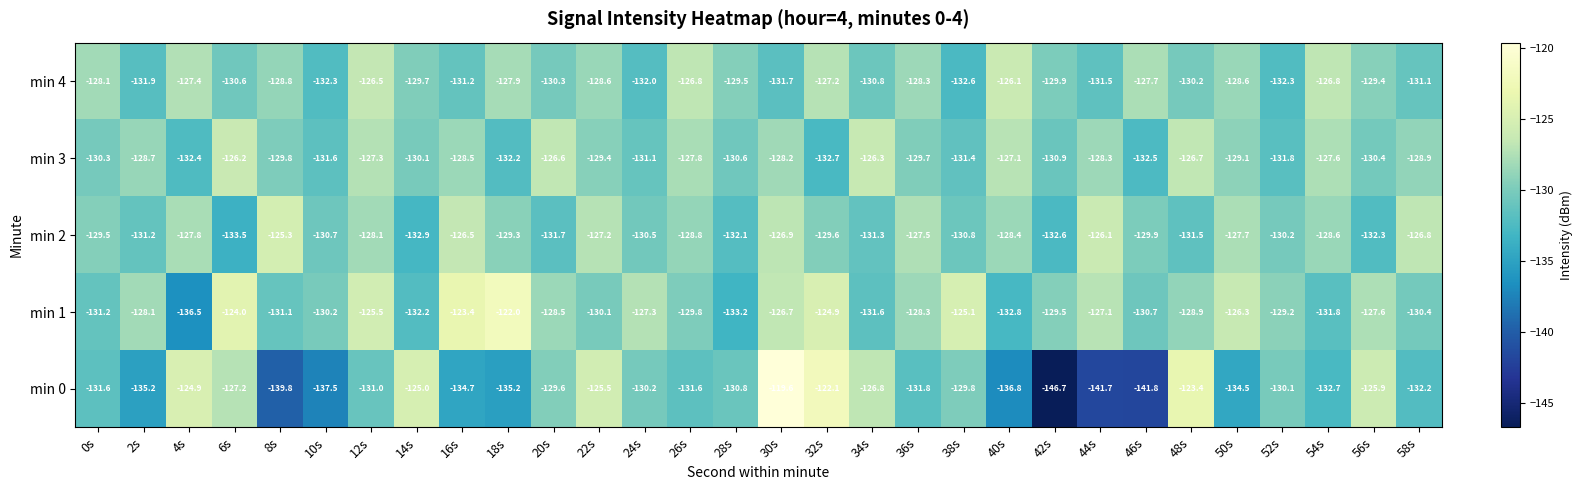

What is the difference between the maximum and minimum values in the min 2 series?

8.2